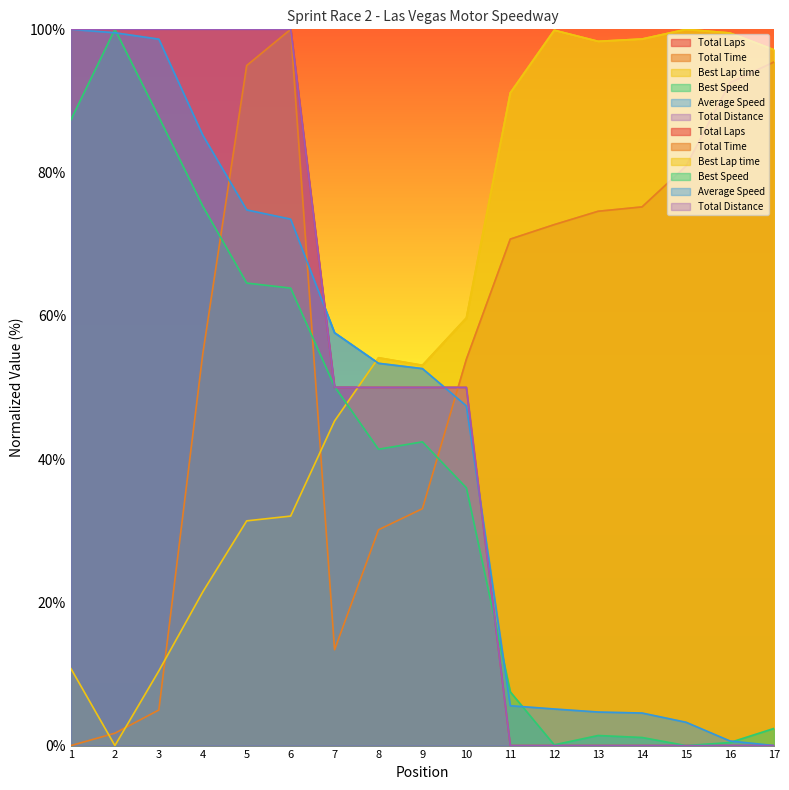

Does the chart have visible grid lines?

No